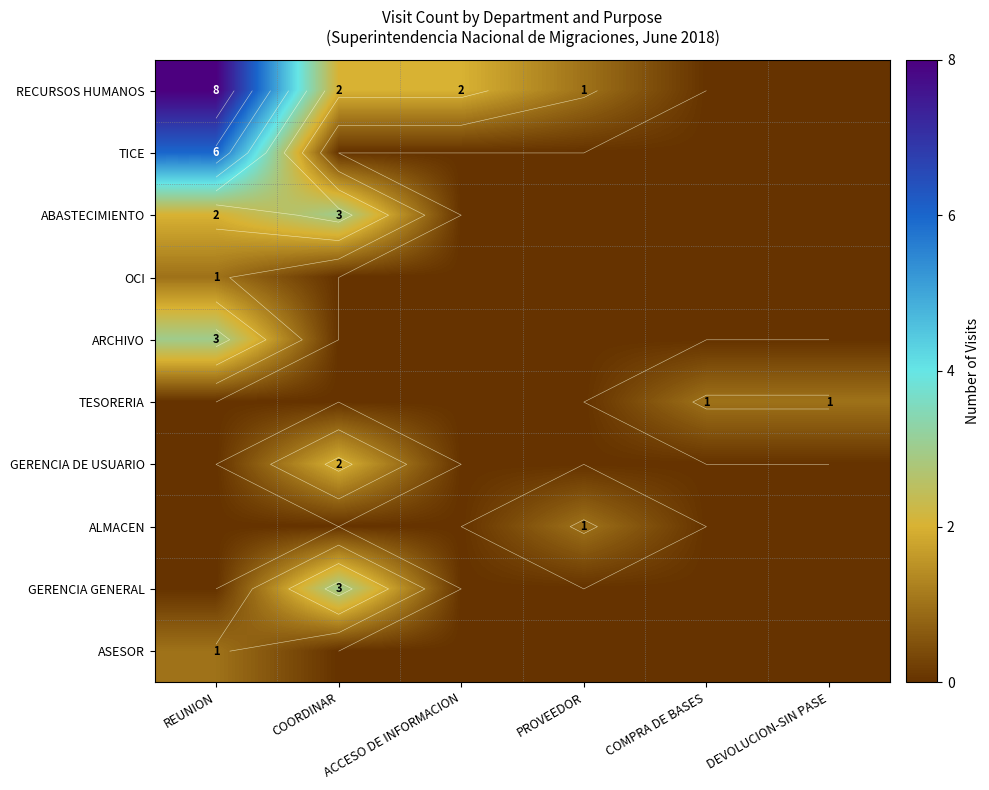

The value of RECURSOS HUMANOS at COORDINAR is 2. True or false?

True